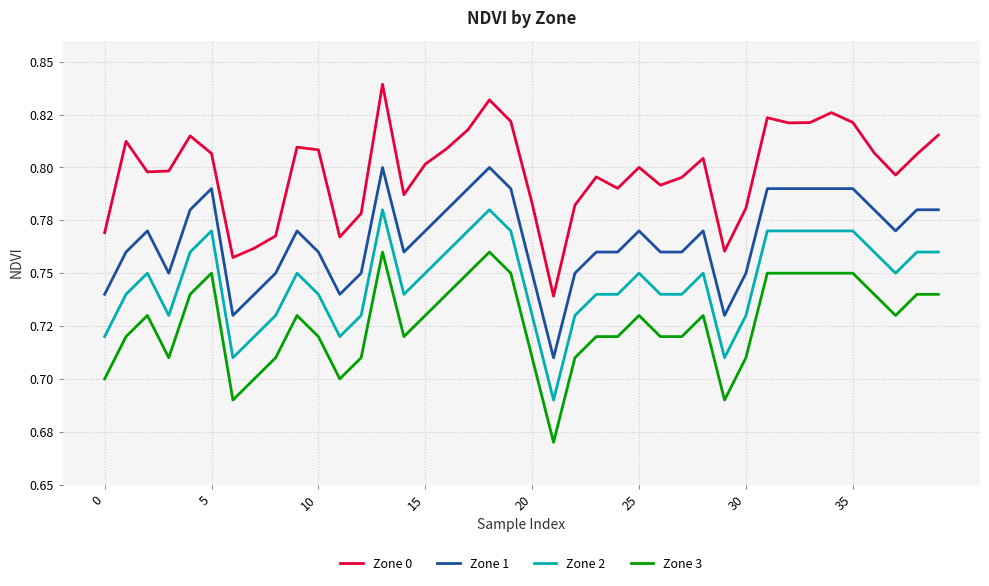

At how many categories does at least one series exceed 0?

40